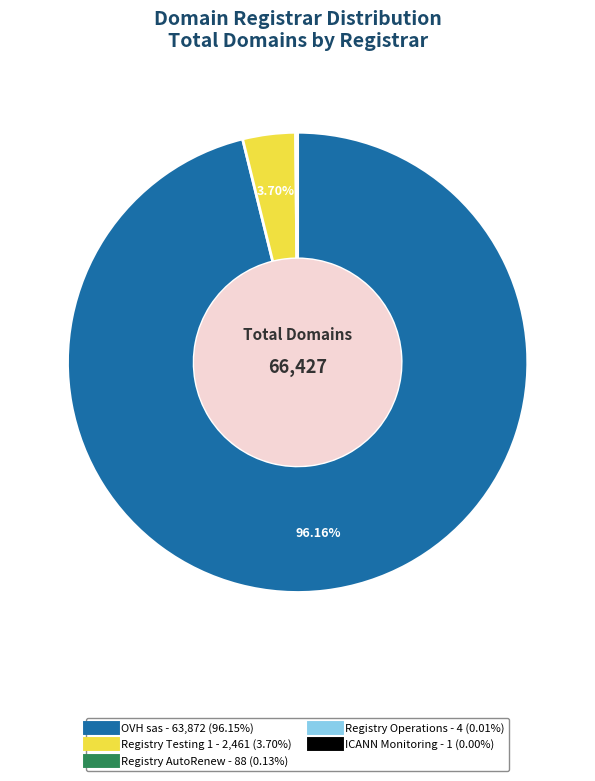

What is the majority slice?

OVH sas